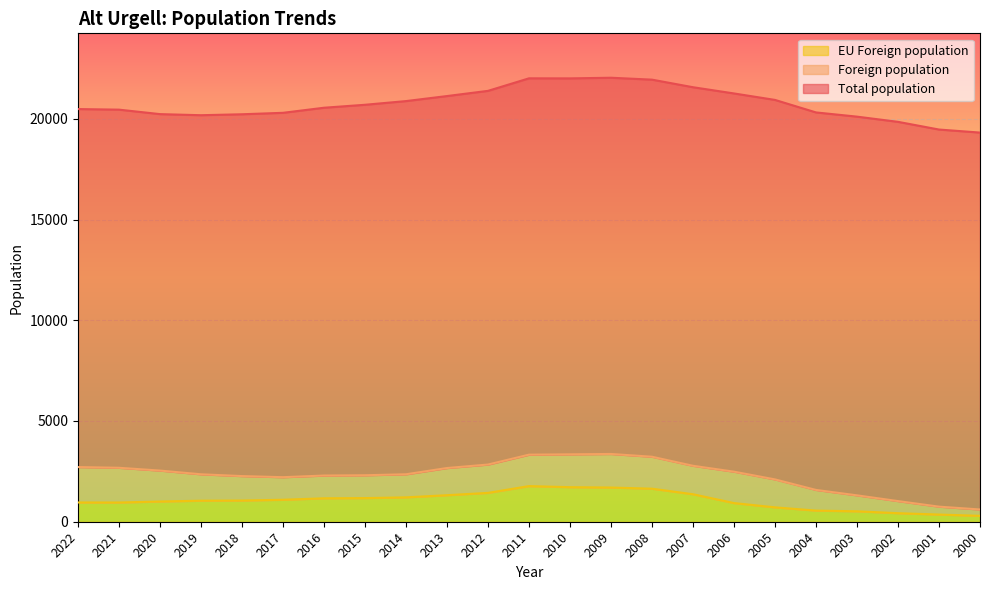

What is the minimum value for EU Foreign population?

293